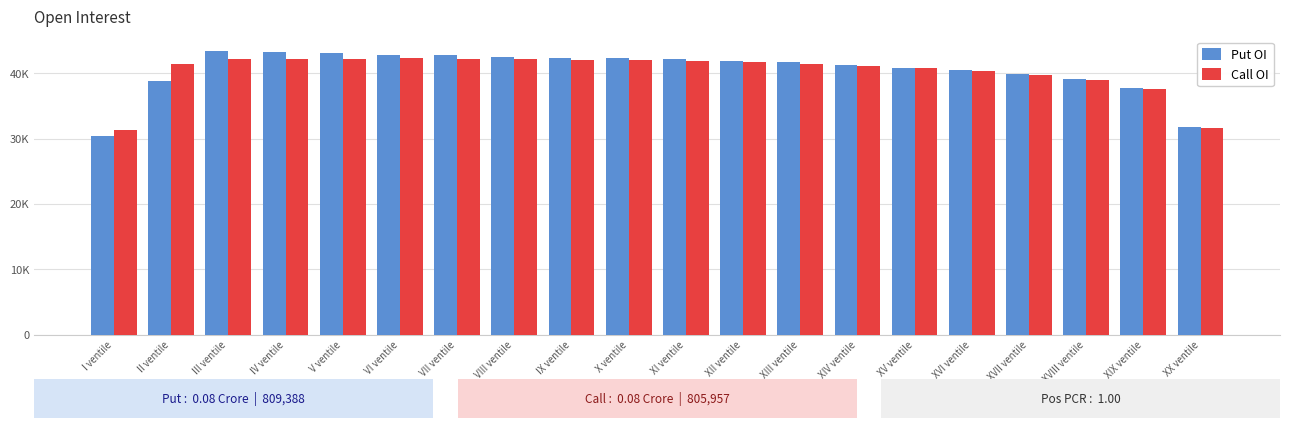

What is the smallest value displayed?

30356